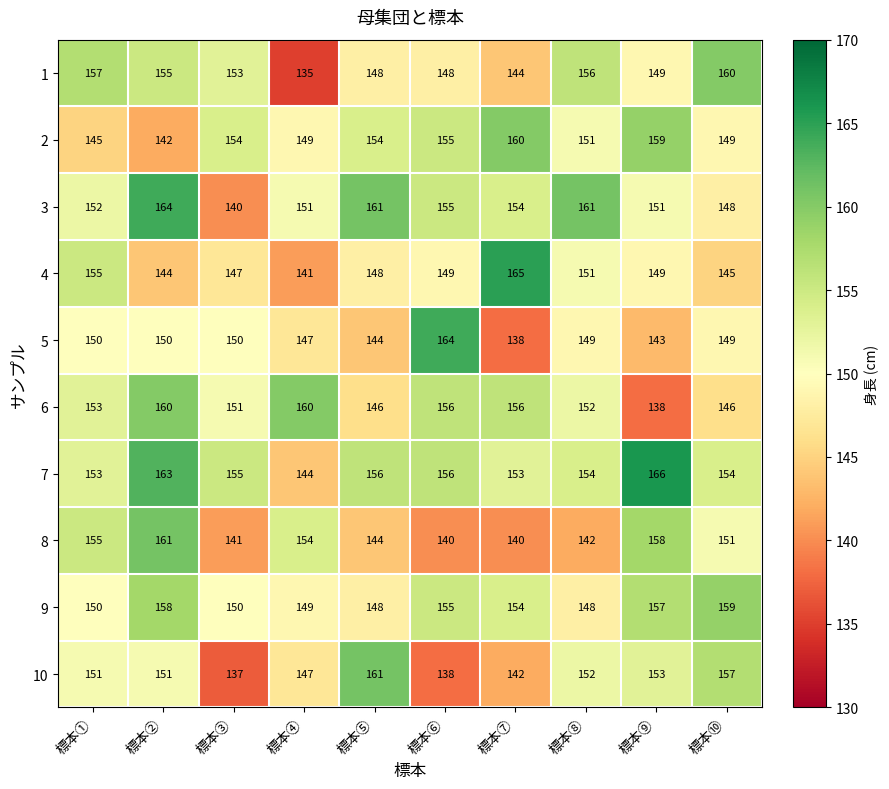

Which series has the widest spread of values?

5